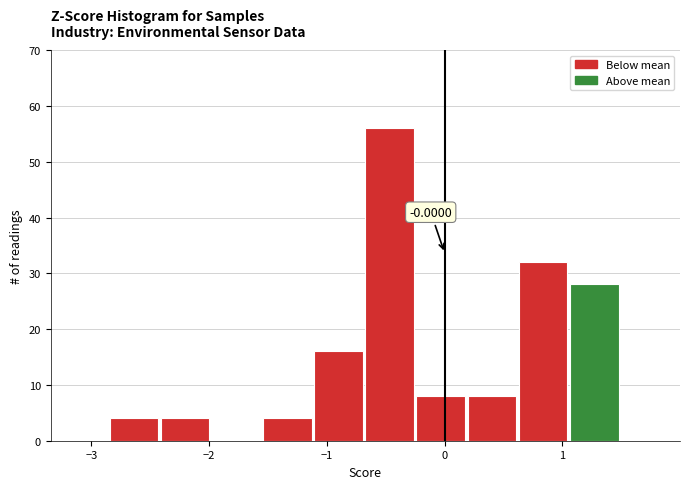

Over which range of the x-axis is the bar tallest?

-0.7 to -0.2